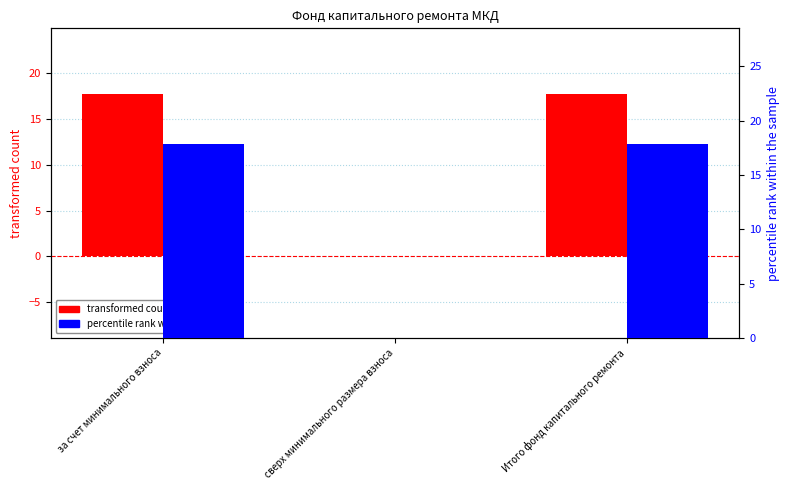

What is the maximum value shown in the chart?

17.8